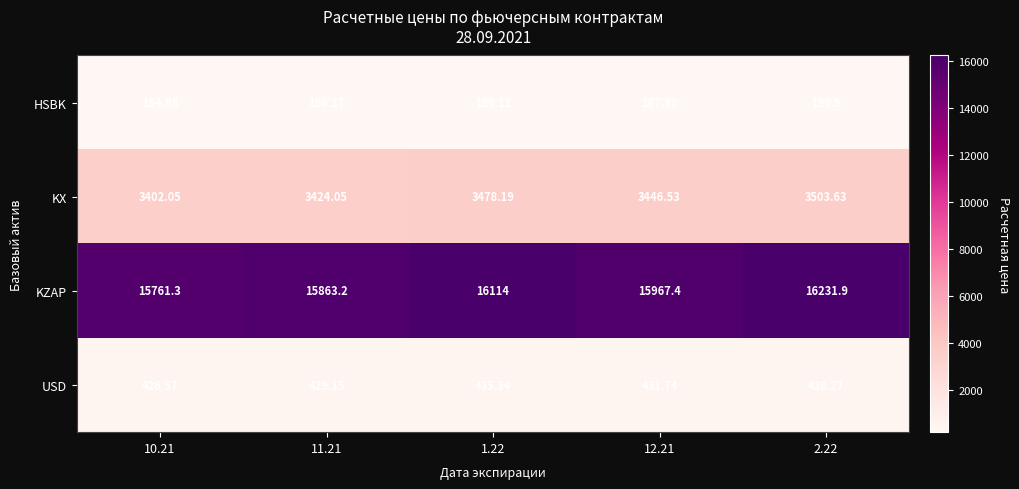

List the series in order of their peak value, highest first.

KZAP, KX, USD, HSBK